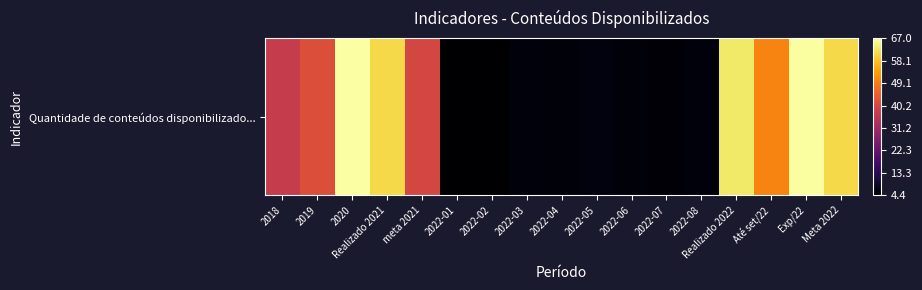

Rank the categories by value from lowest to highest.

2022-02, 2022-01, 2022-07, 2022-04, 2022-06, 2022-03, 2022-08, 2022-05, 2018, meta 2021, 2019, Até set/22, Realizado 2021, Meta 2022, Realizado 2022, Exp/22, 2020